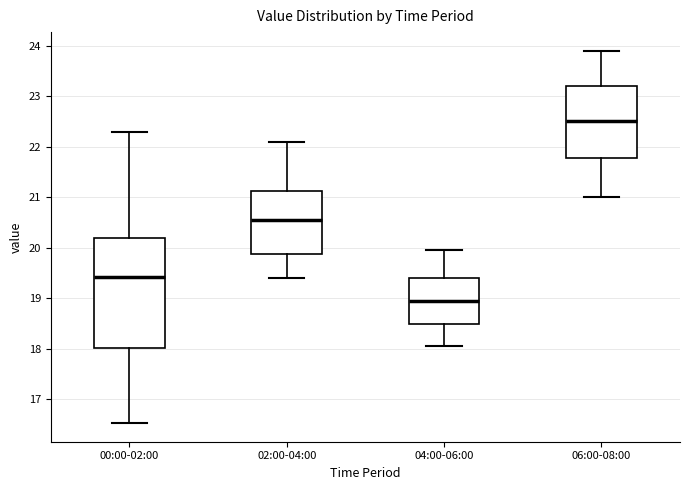

Reading left to right, read every box against the y-axis: the position of its median line, the range the box covers, and the ends of its whiskers. The values are not printed on the chart, so give them approximately, as read against the axis.

00:00-02:00: median 19.4, box 18.0 to 20.2, whiskers 16.5 to 22.3
02:00-04:00: median 20.6, box 19.9 to 21.1, whiskers 19.4 to 22.1
04:00-06:00: median 19.0, box 18.5 to 19.4, whiskers 18.1 to 20.0
06:00-08:00: median 22.5, box 21.8 to 23.2, whiskers 21.0 to 23.9